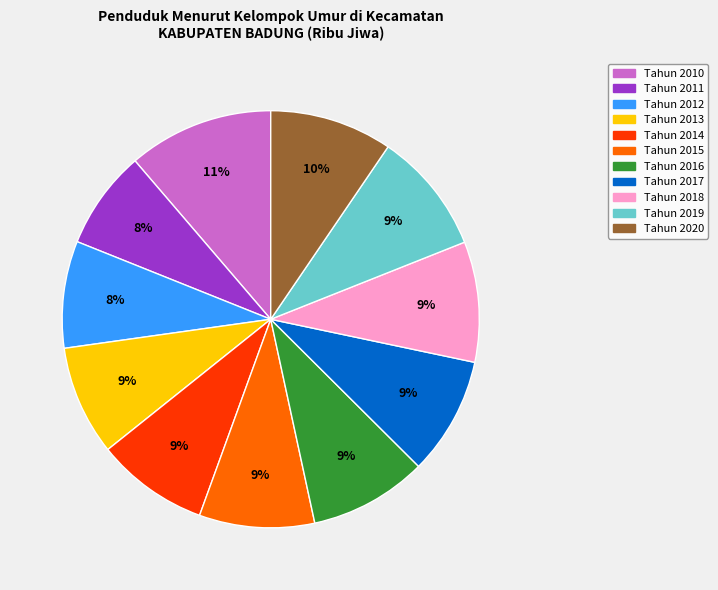

What is the largest slice in the pie chart?

Tahun 2010